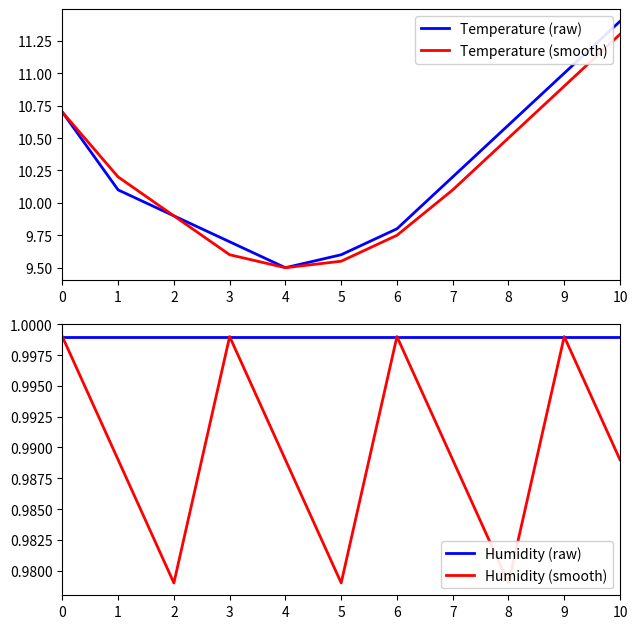

What is the spread (max minus min) of values at 1?

9.2